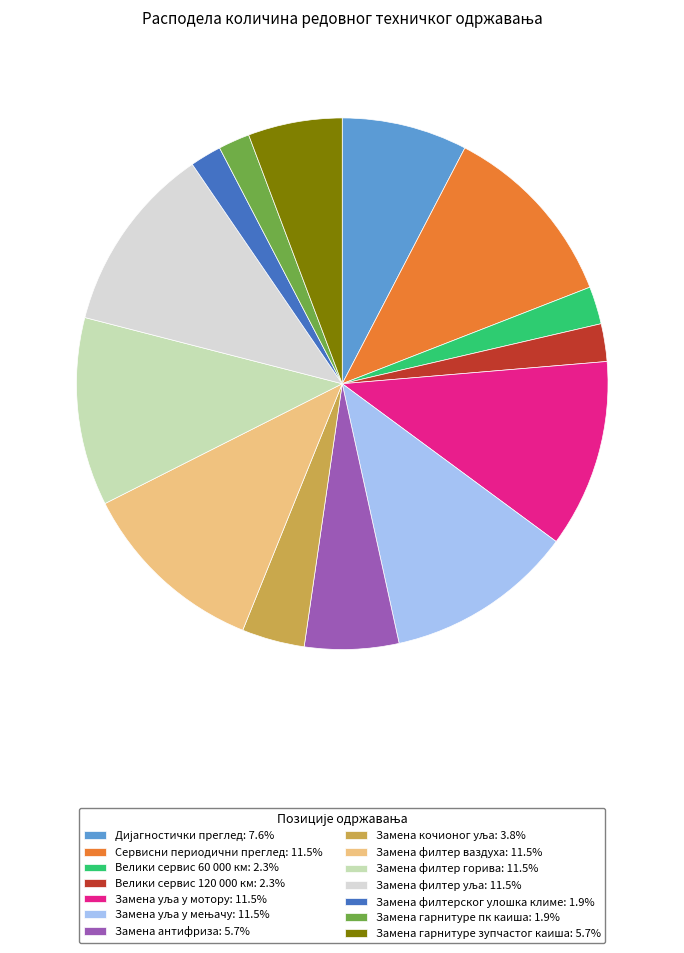

Does Сервисни периодични преглед: 11.5% represent more than half of the total?

No